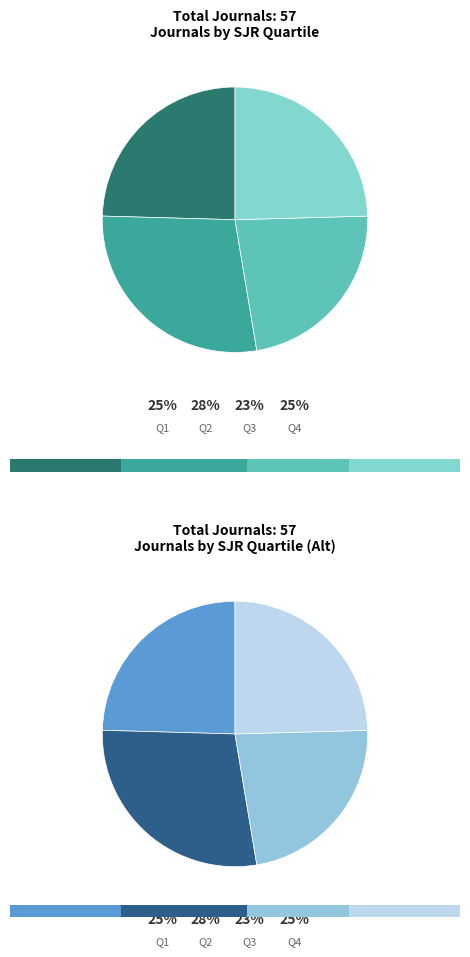

The Q4 slice represents 25% of the pie. True or false?

True